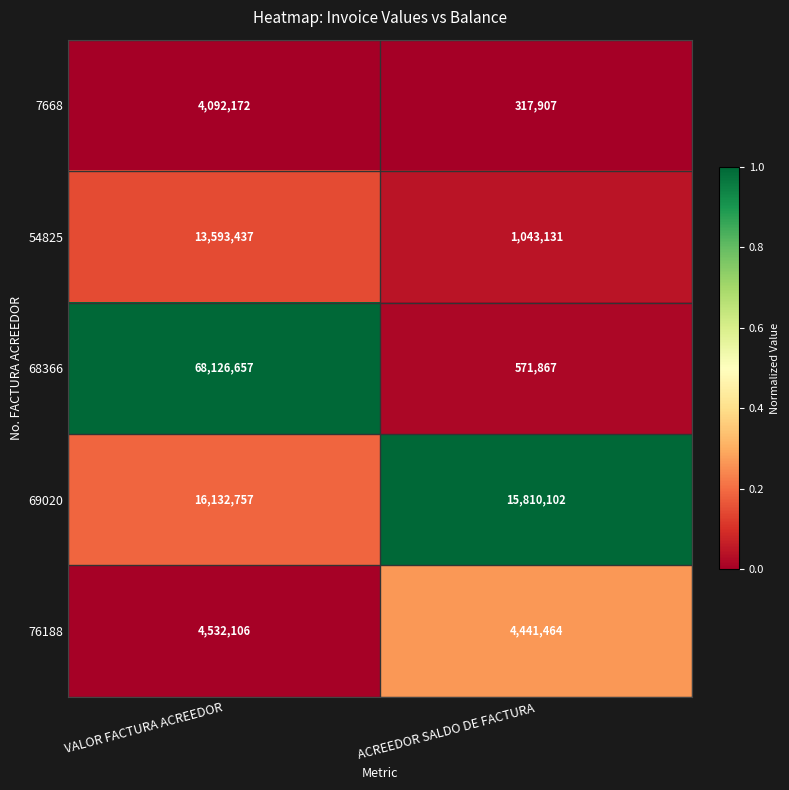

At which category is the sum across all series the highest?

VALOR FACTURA ACREEDOR